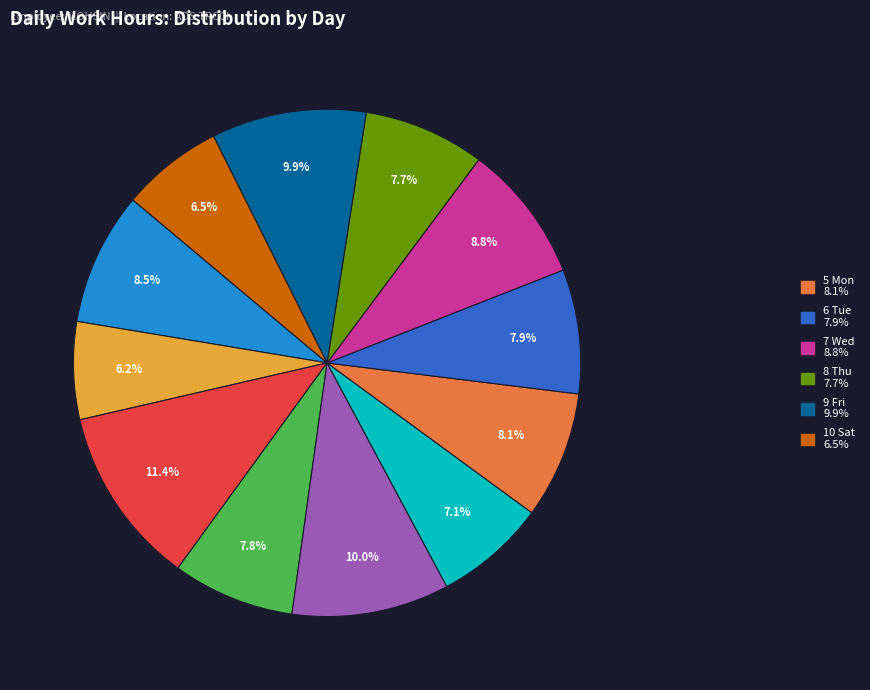

Is there any slice that represents more than half of the pie?

No